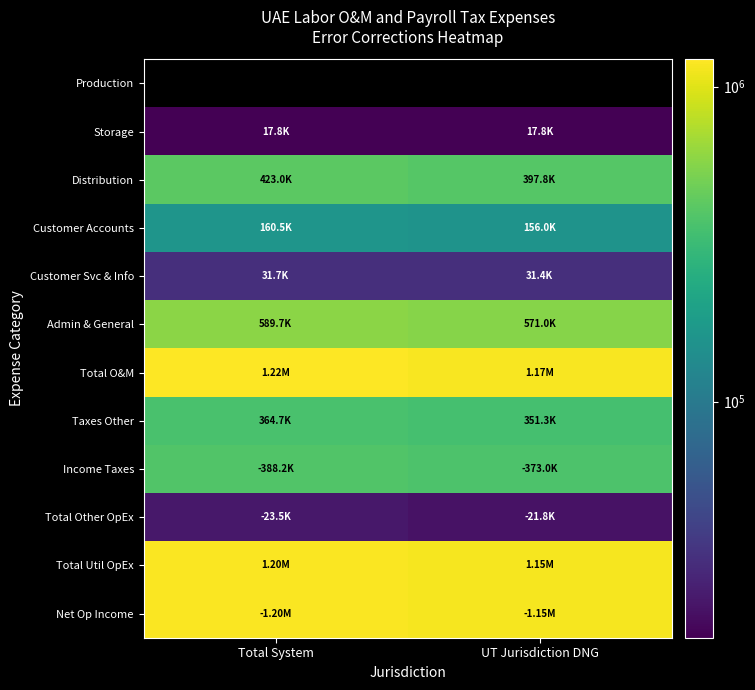

What is the difference between the maximum and minimum values in the Distribution series?

25165.9